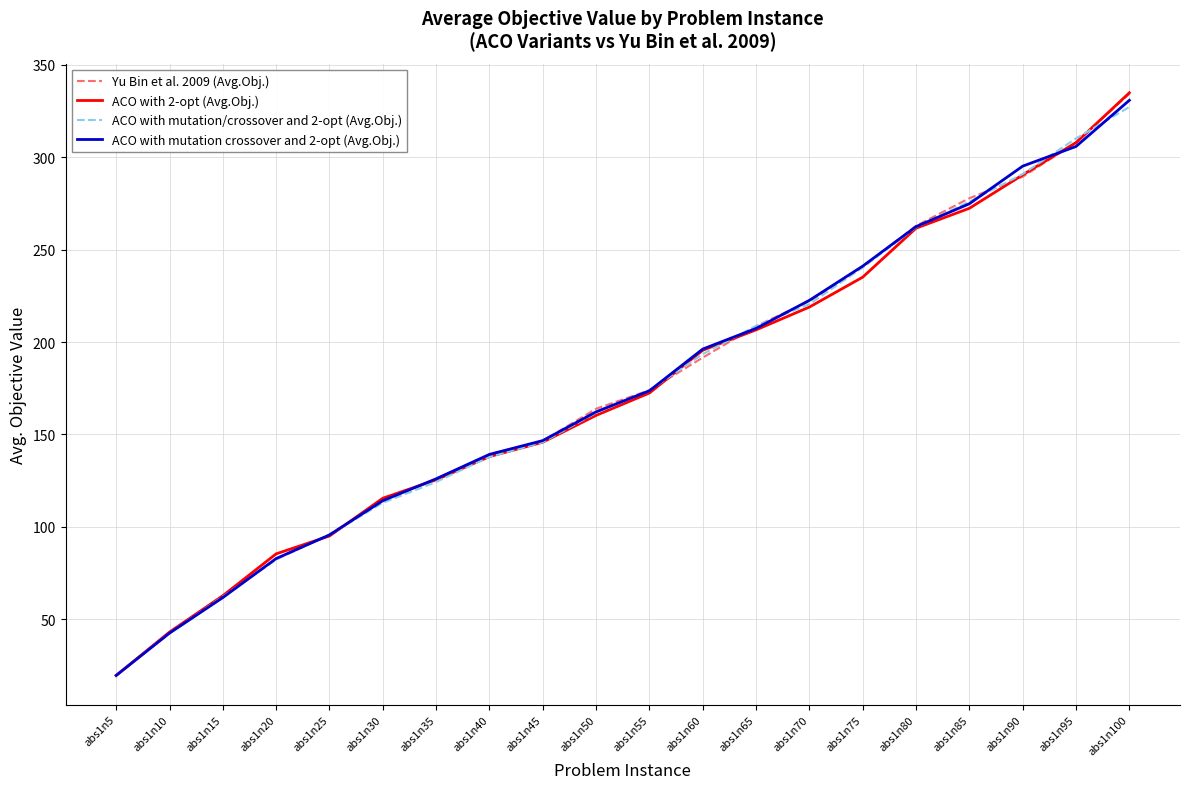

What is the greatest value displayed?

334.9